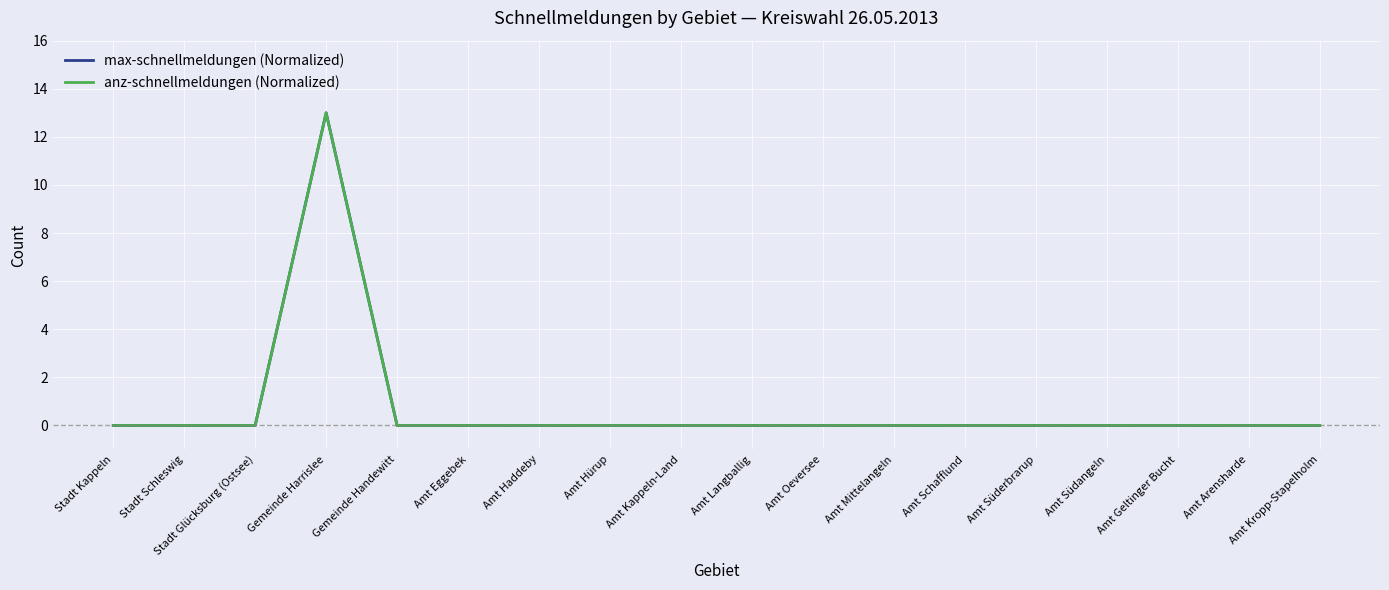

Rank the series at Amt Südangeln from highest to lowest value.

max-schnellmeldungen (Normalized), anz-schnellmeldungen (Normalized)